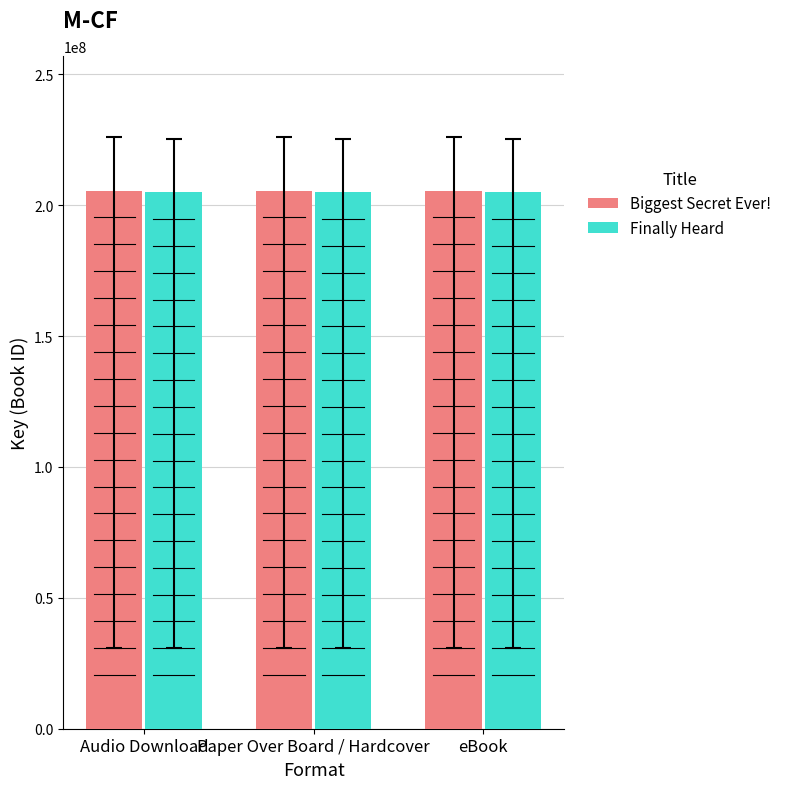

What are all the series names shown in the legend?

Biggest Secret Ever!, Finally Heard